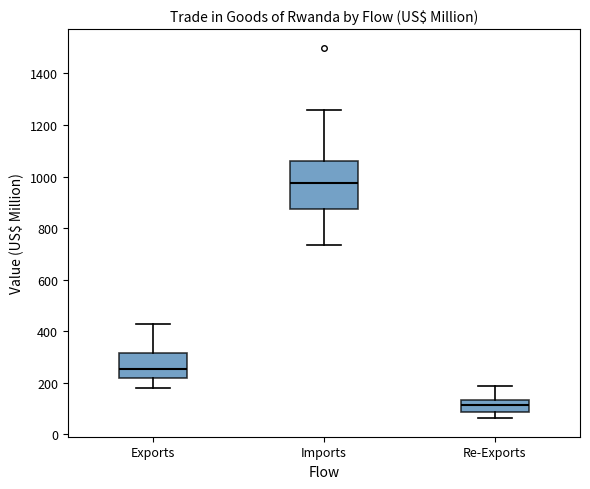

Reading left to right, transcribe this box plot: for each box, give where its median line is, the range the box spans, and where its two whiskers end, as read against the y-axis. The values are not printed on the chart, so give them approximately, as read against the axis.

Exports: median 260, box 220 to 320, whiskers 180 to 420
Imports: median 980, box 880 to 1060, whiskers 740 to 1260
Re-Exports: median 120, box 80 to 140, whiskers 60 to 180